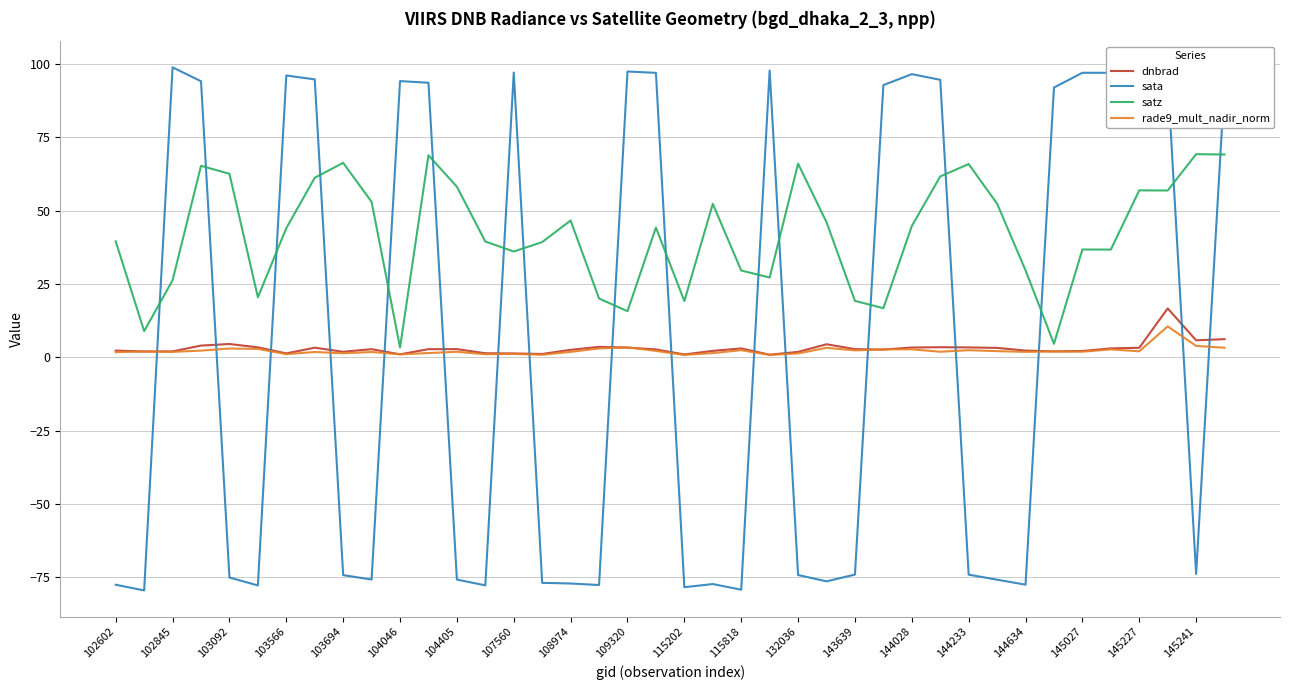

Which series has the widest spread of values?

sata